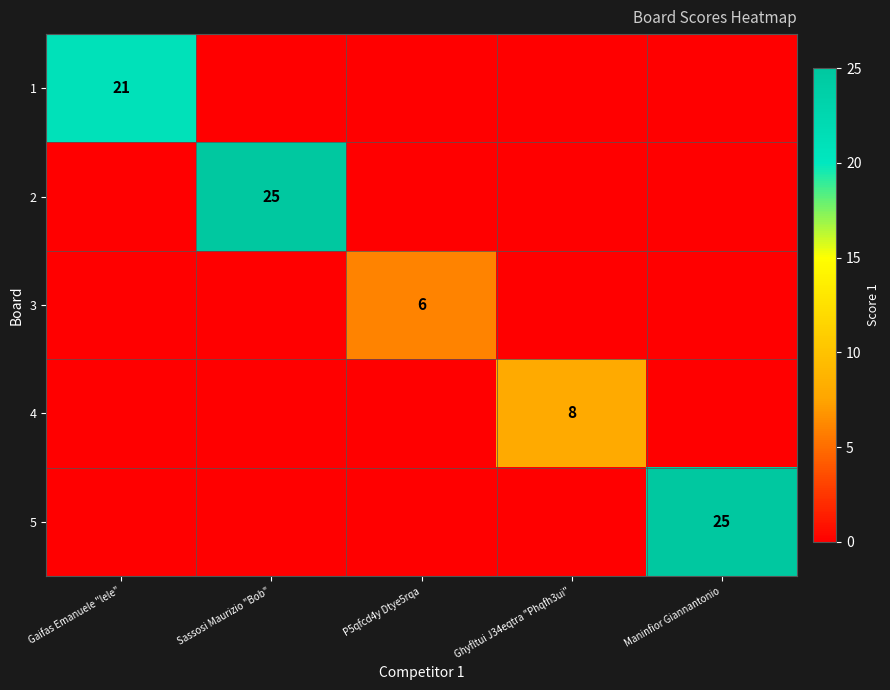

Is the value of 5 at Gaifas Emanuele "lele" greater than the value of 2 at P5qfcd4y Dtye5rqa?

No